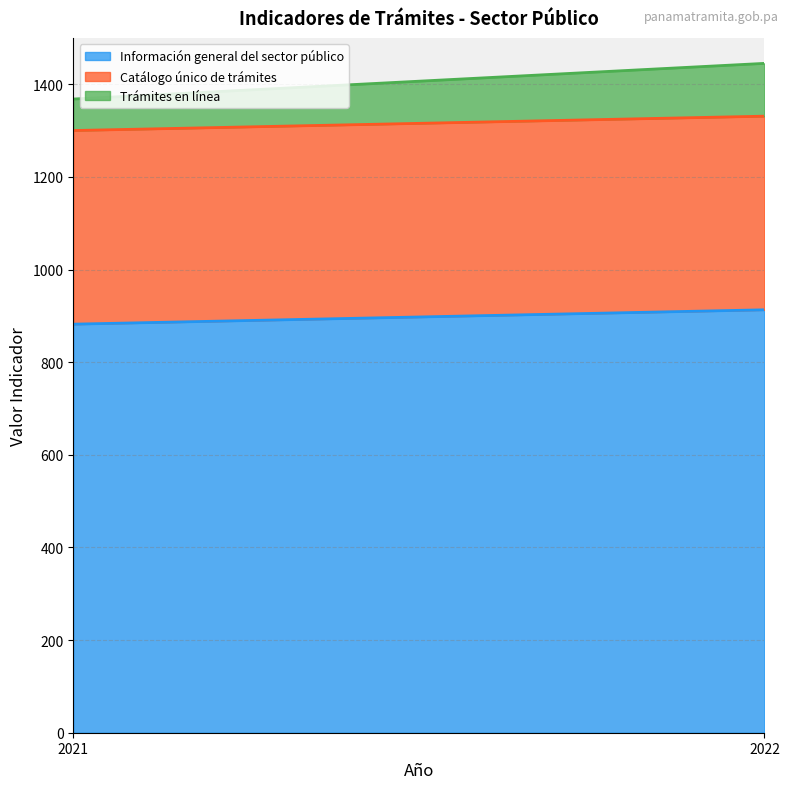

Between 2021-01-01 and 2021-01-01, which is larger?

2021-01-01